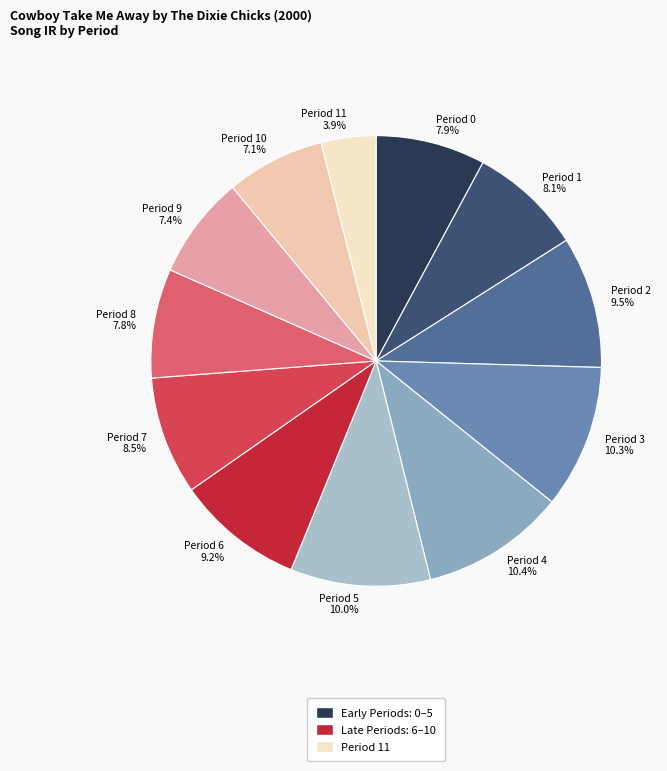

Is Period 9 7.4% the majority of the pie?

No